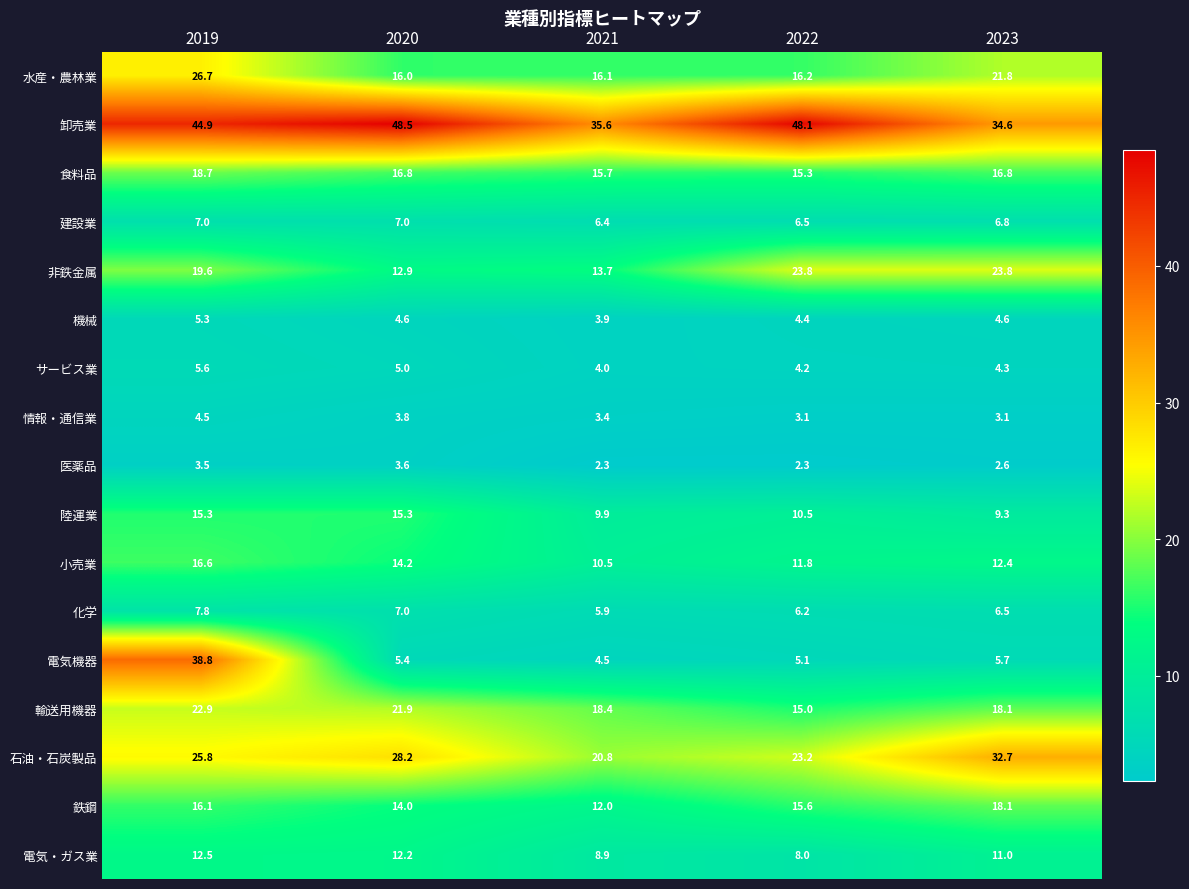

Which series changed the most between 2021 and 2022?

卸売業